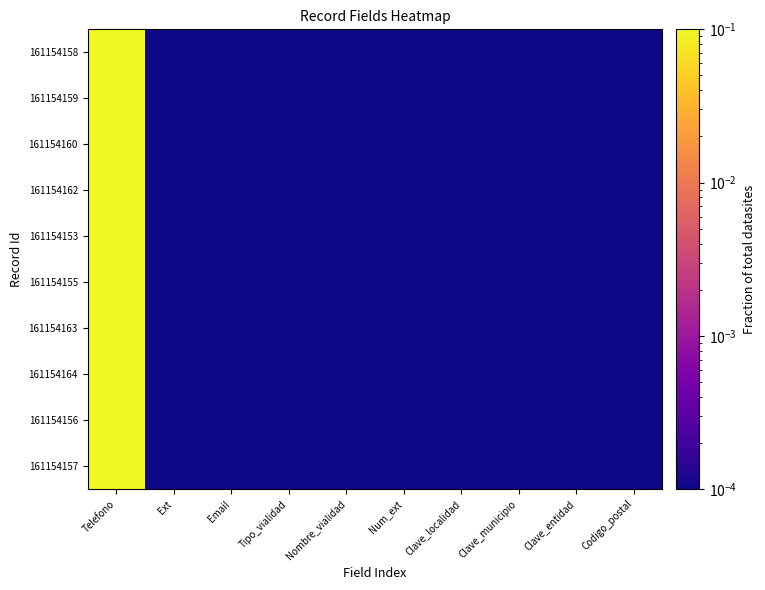

How many series are shown in this chart?

10